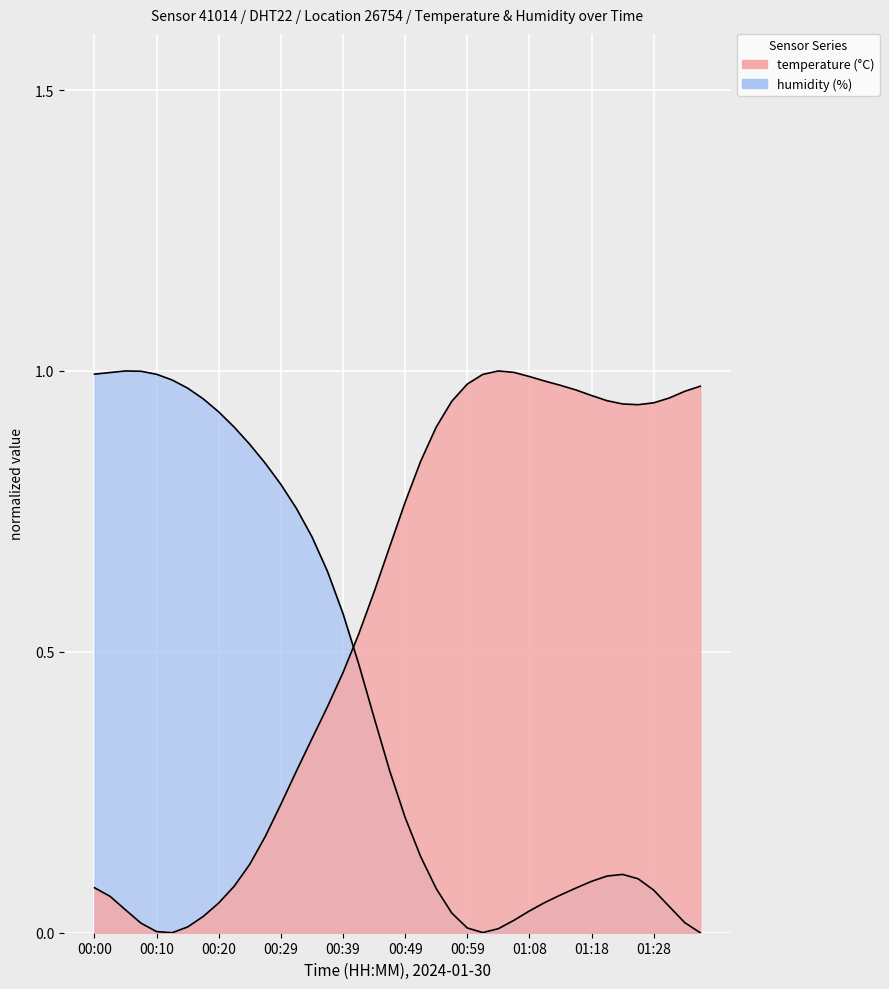

How many categories are shown in the chart?

40